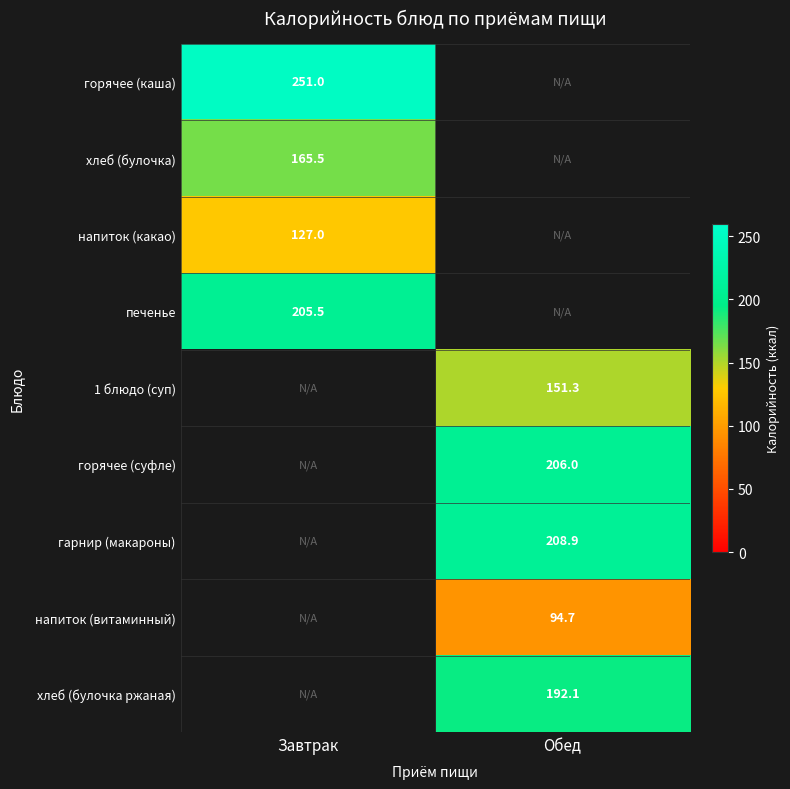

The value of горячее (суфле) at Обед is 206.0. True or false?

True